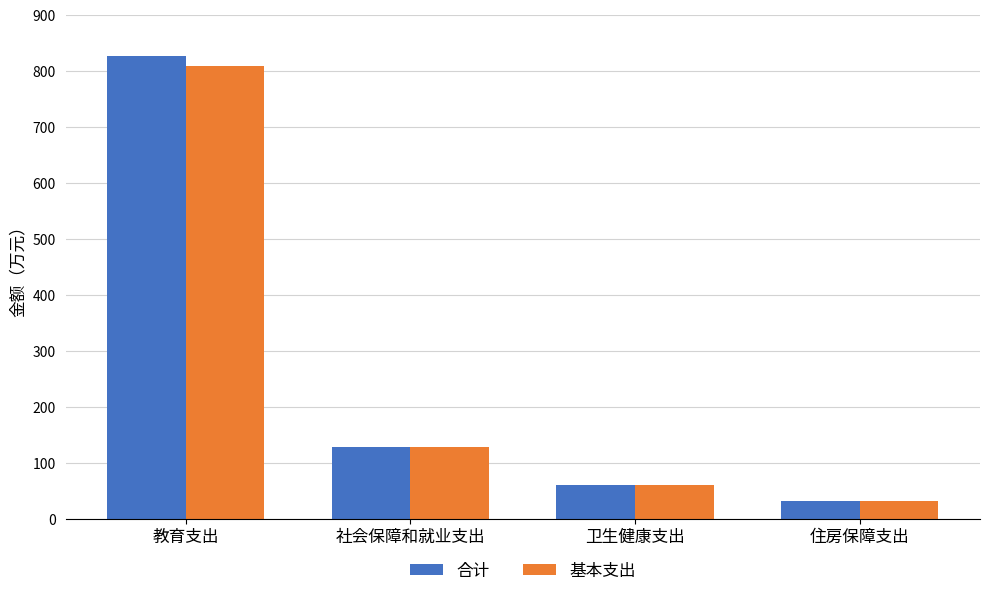

What is the value of the 合计 bar at the 1st from the left?

826.7